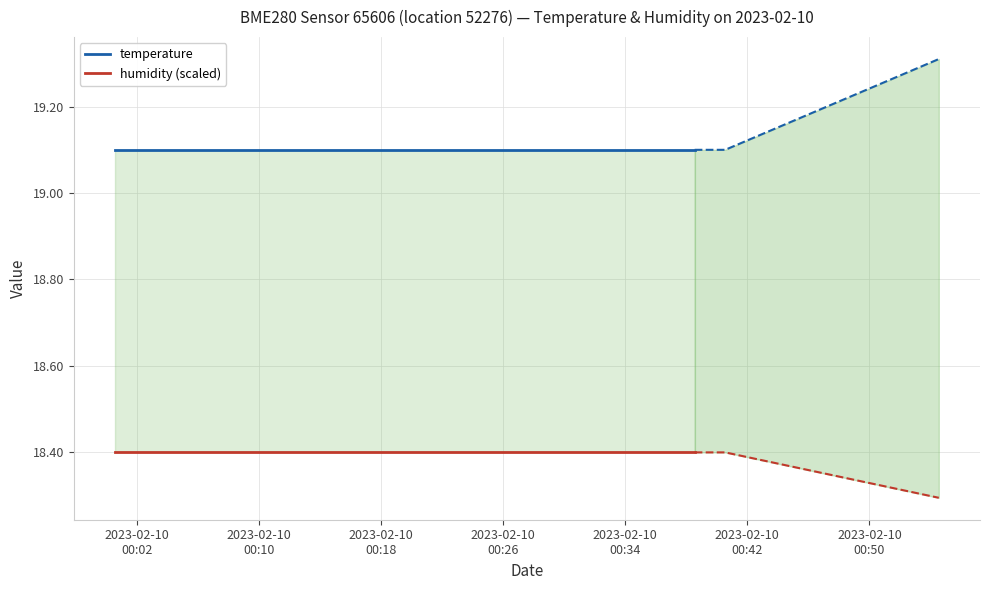

The value of temperature at 13 is 10.9. True or false?

False